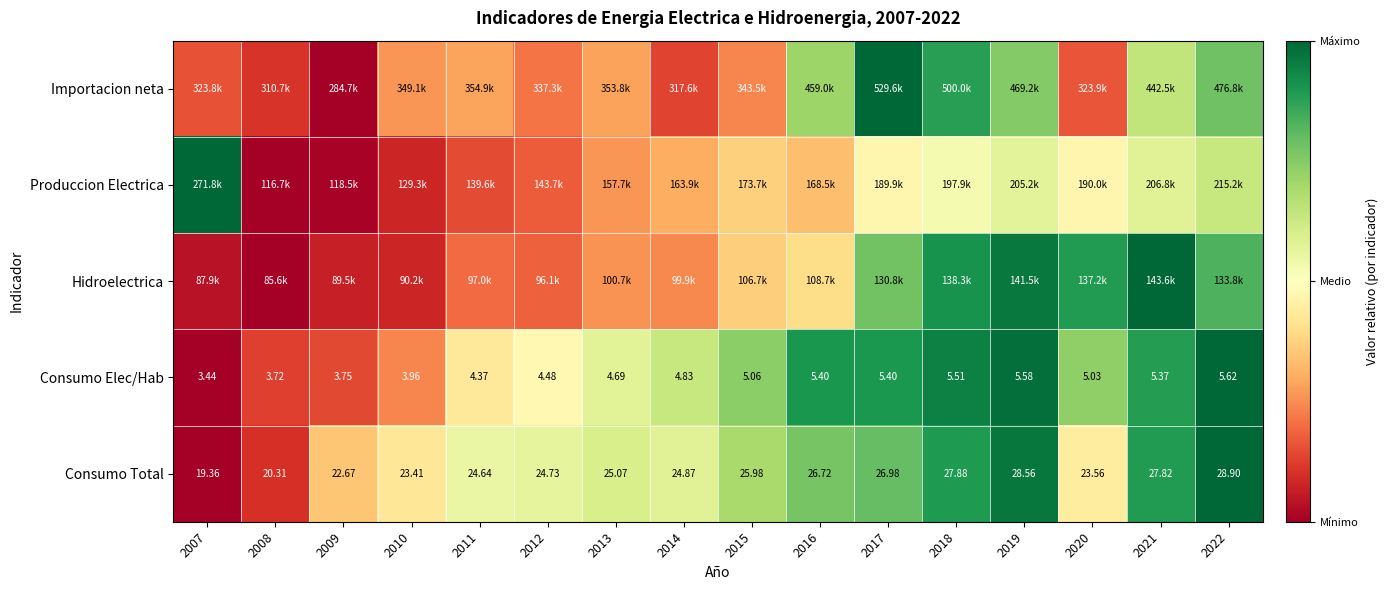

How many values in the Consumo Total series are below 25?

8